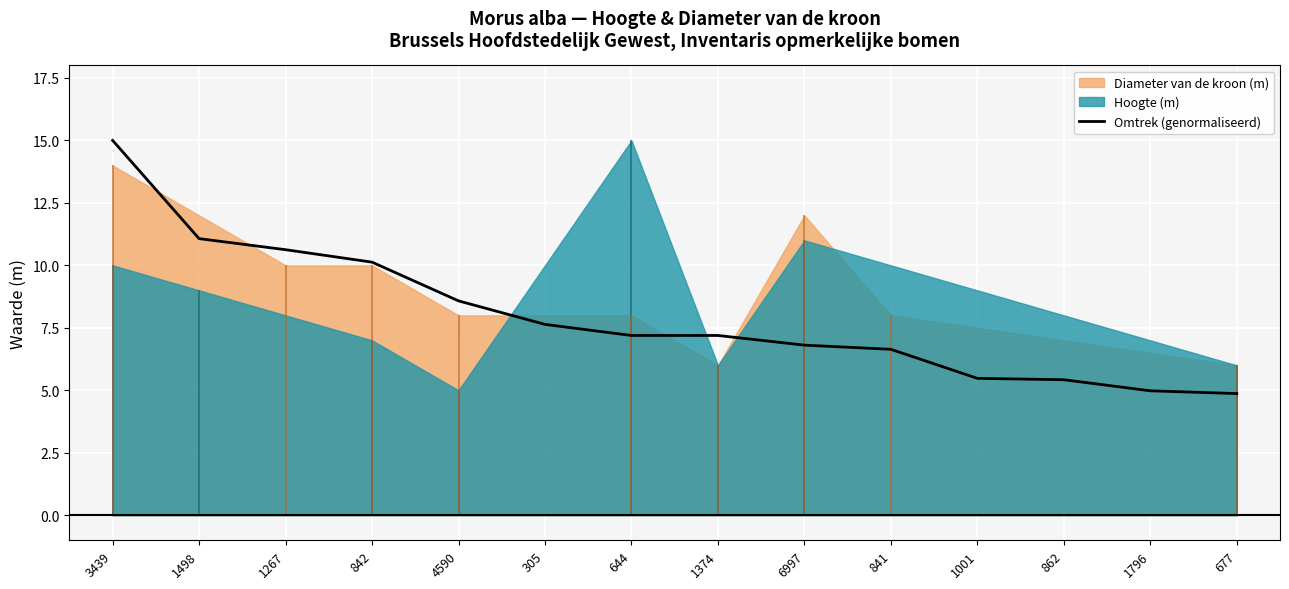

Between 644 and 1498, which is larger?

1498